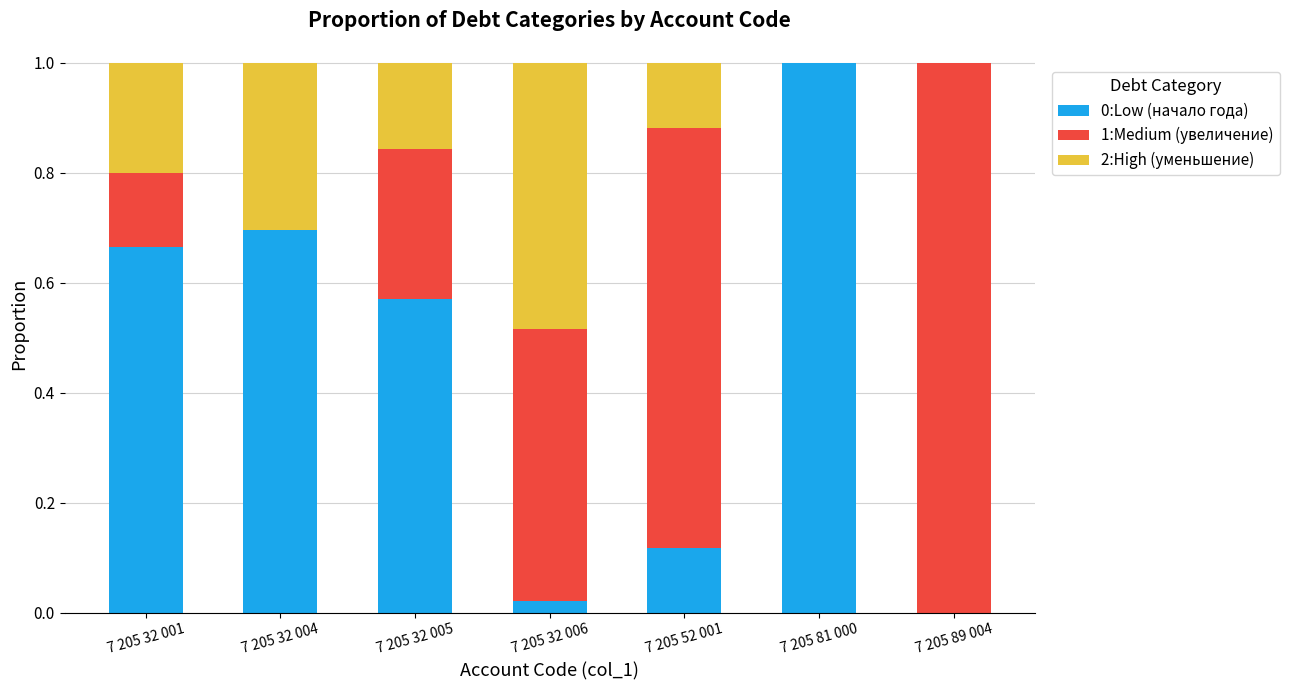

Count the number of categories in the chart.

7